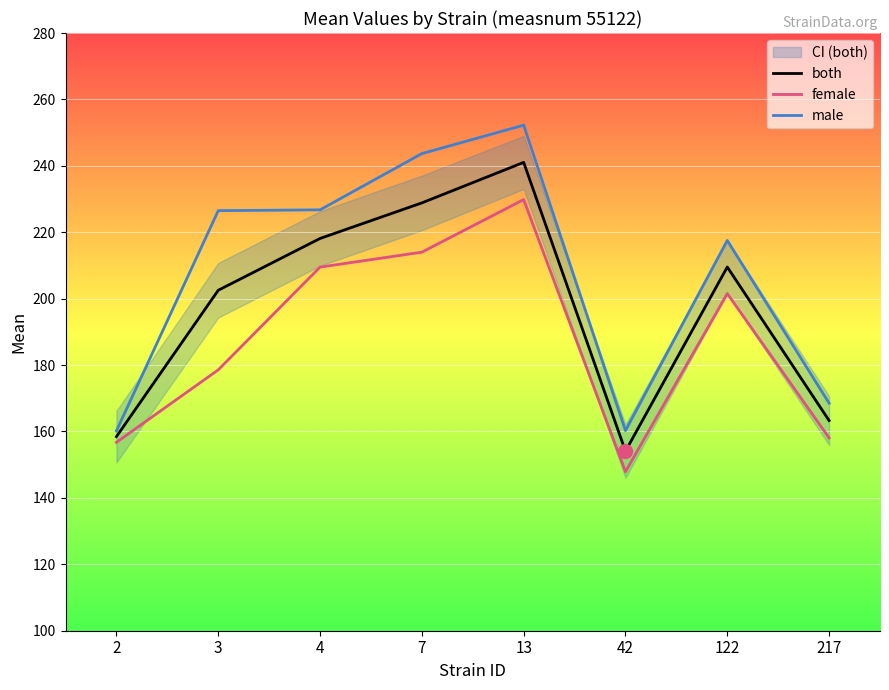

How many lines are shown in the chart?

3